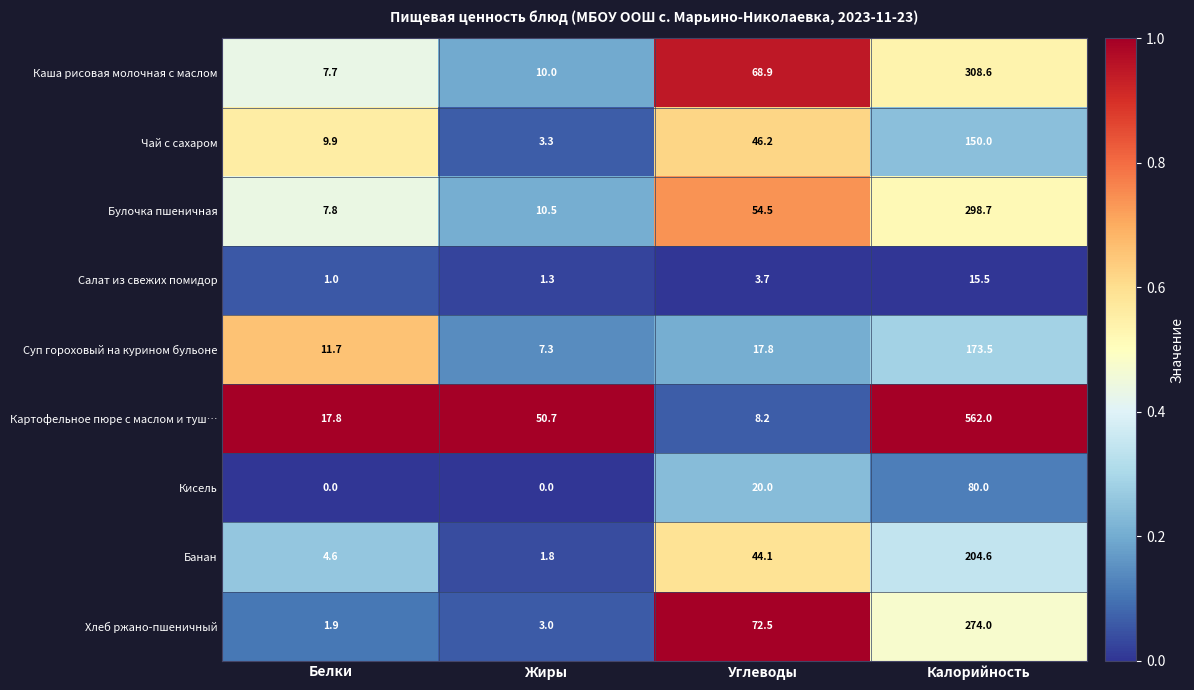

Rank the series at Белки from lowest to highest value.

Кисель, Салат из свежих помидор, Хлеб ржано-пшеничный, Банан, Каша рисовая молочная с маслом, Булочка пшеничная, Чай с сахаром, Суп гороховый на курином бульоне, Картофельное пюре с маслом и туш…